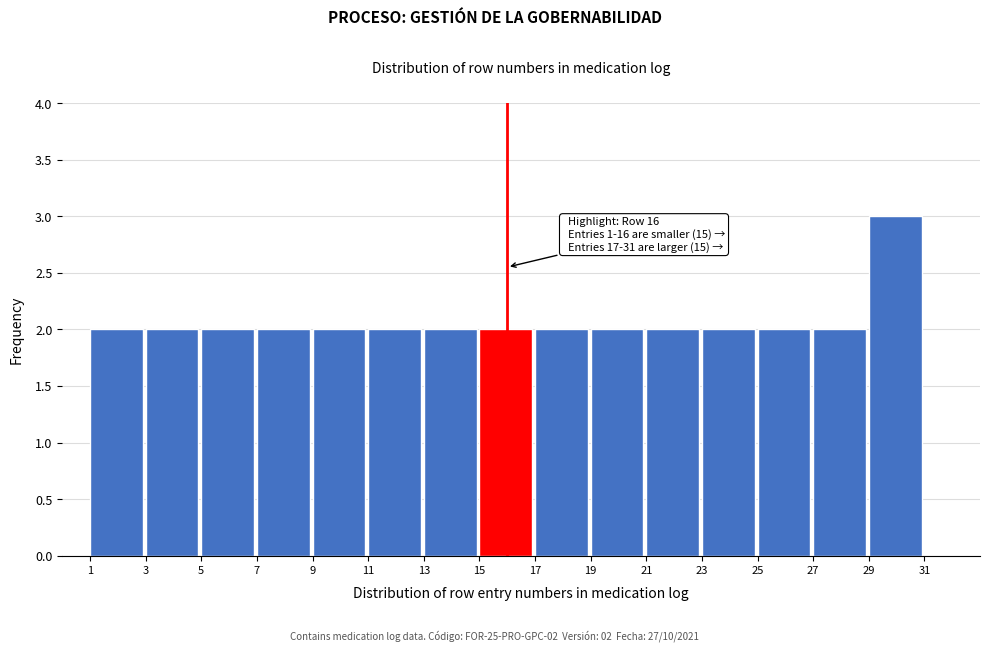

Over which range of the x-axis is the bar tallest?

29 to 31